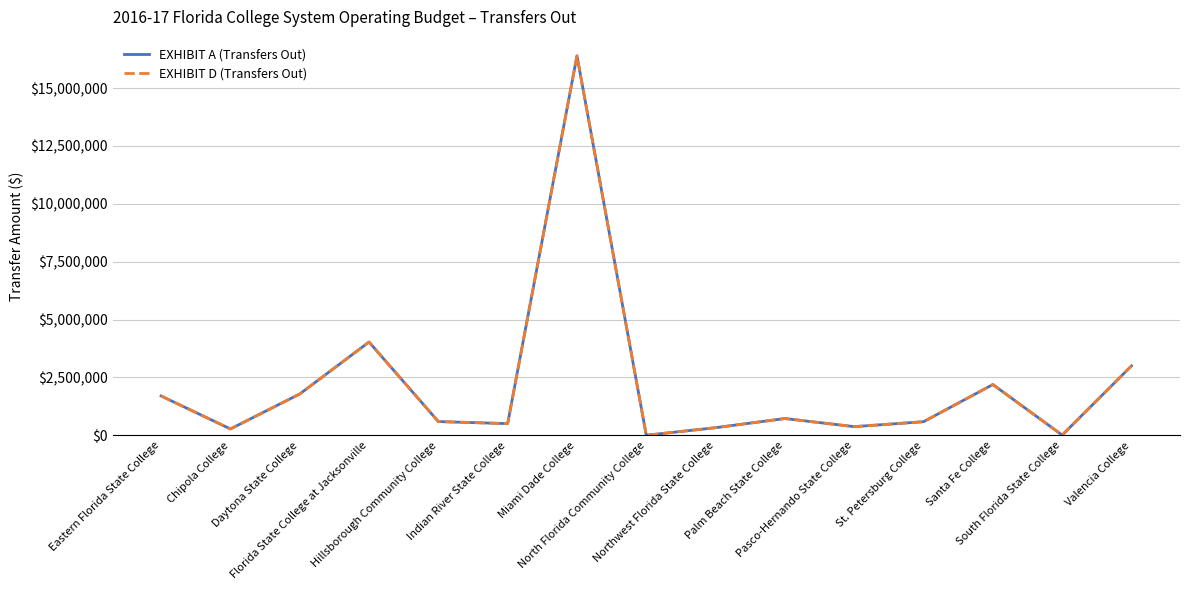

The value of EXHIBIT D (Transfers Out) at Valencia College is 3000000. True or false?

True